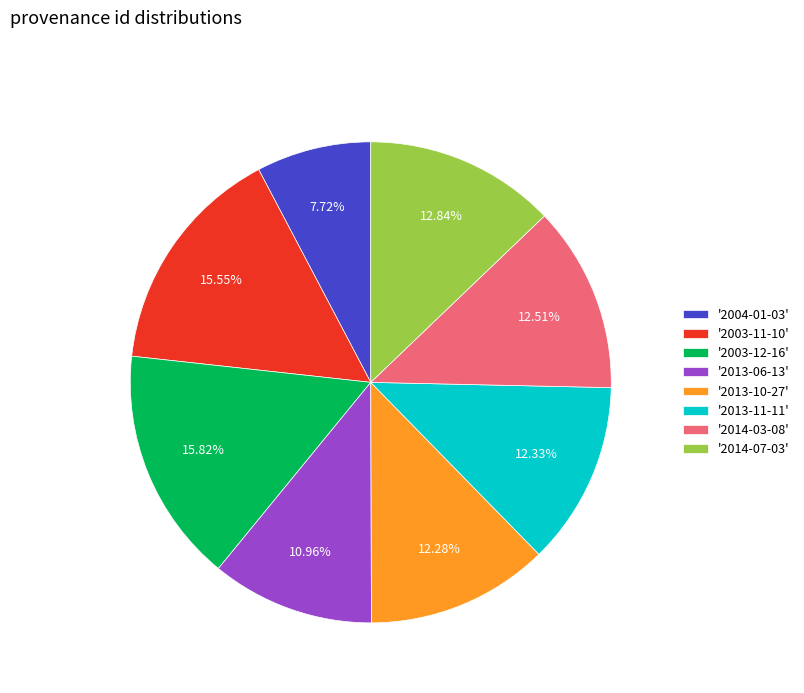

Combined, do '2014-07-03' and '2013-06-13' account for over 50%?

No